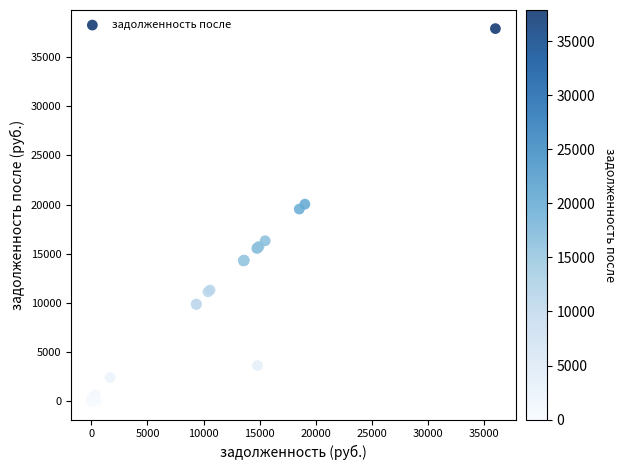

What Y value in the scatter plot is closest to 18955?

19532.4